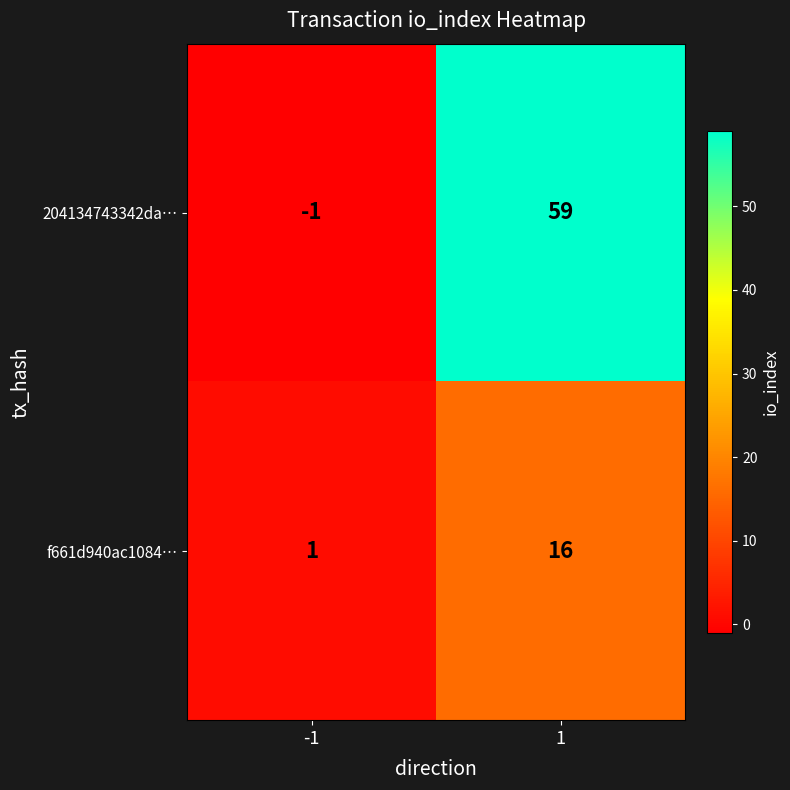

What is the greatest value displayed?

59